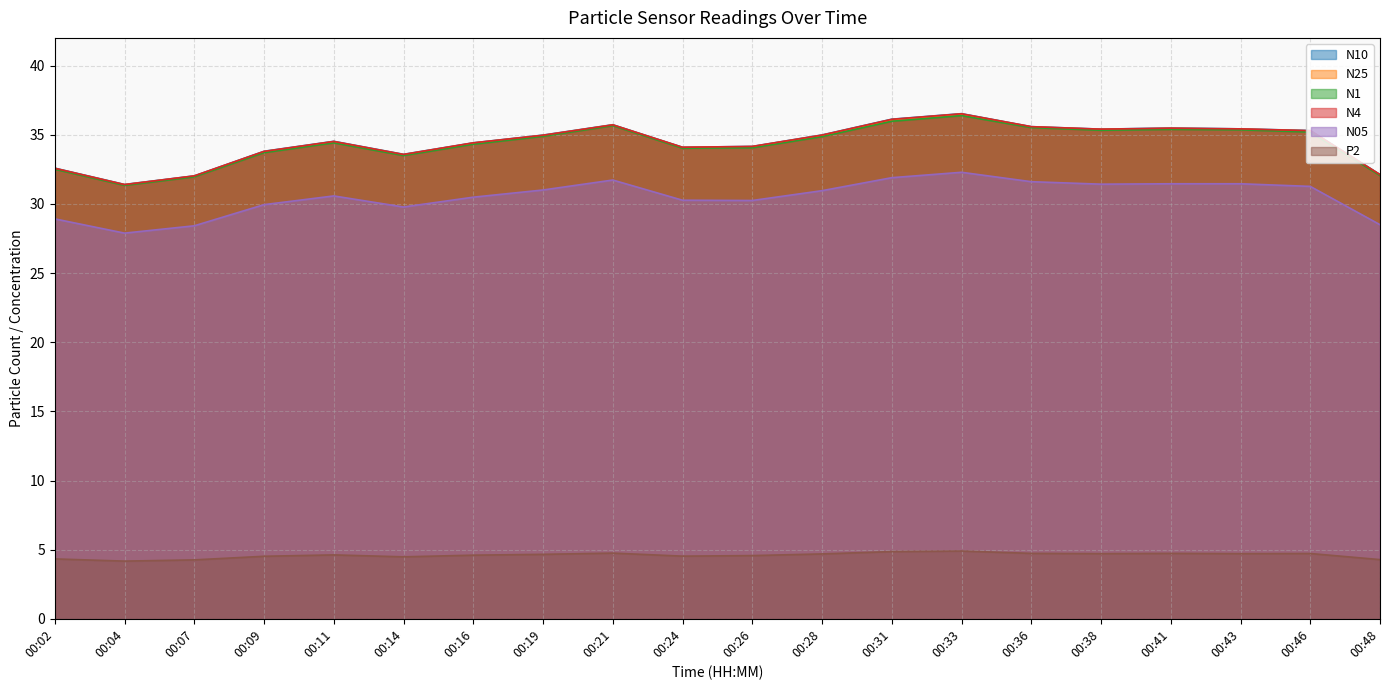

In N25, how many points are lower than both neighbors (excluding endpoints)?

4